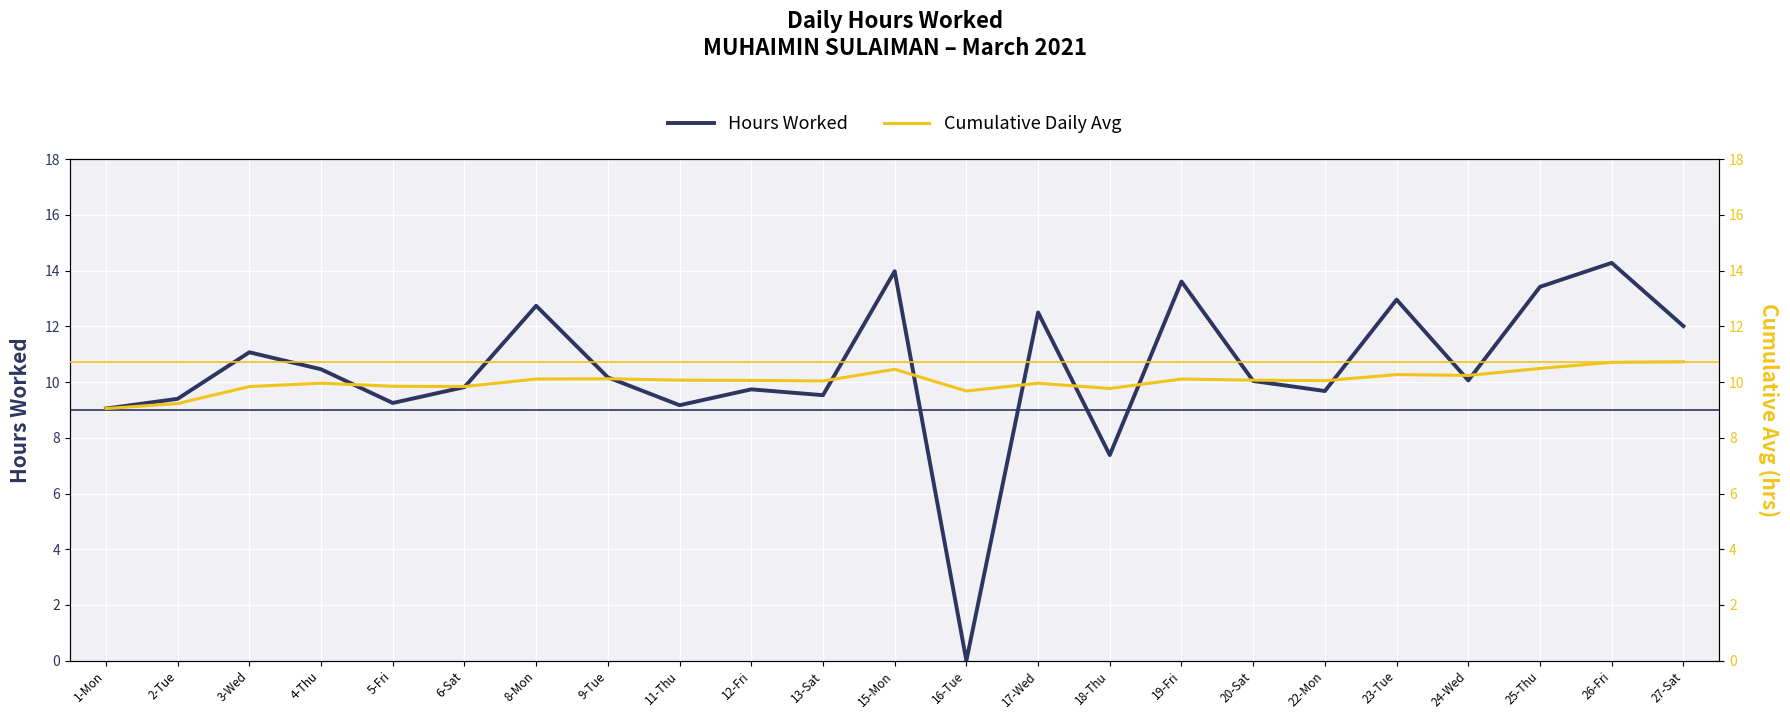

Where is Cumulative Daily Avg nearest to the value 9?

1-Mon